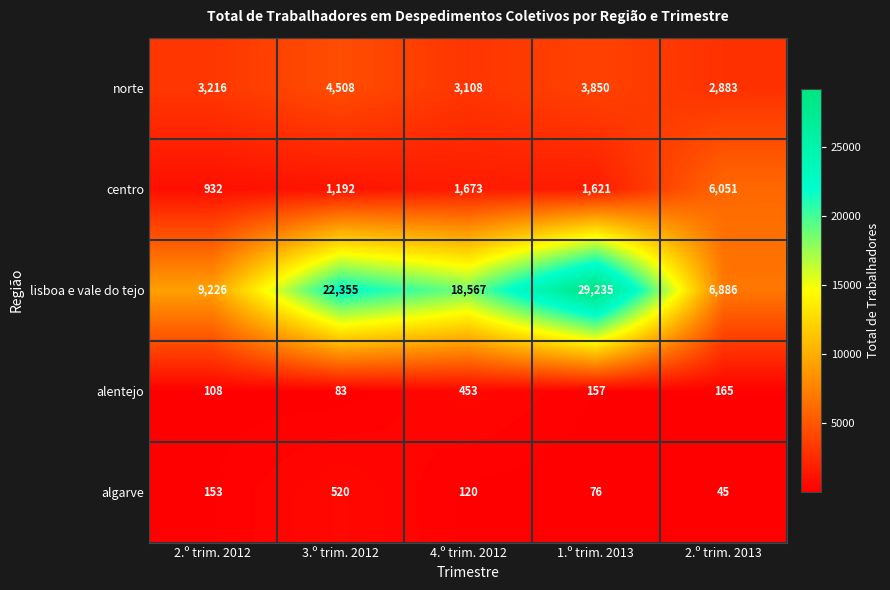

What is the smallest value displayed?

45